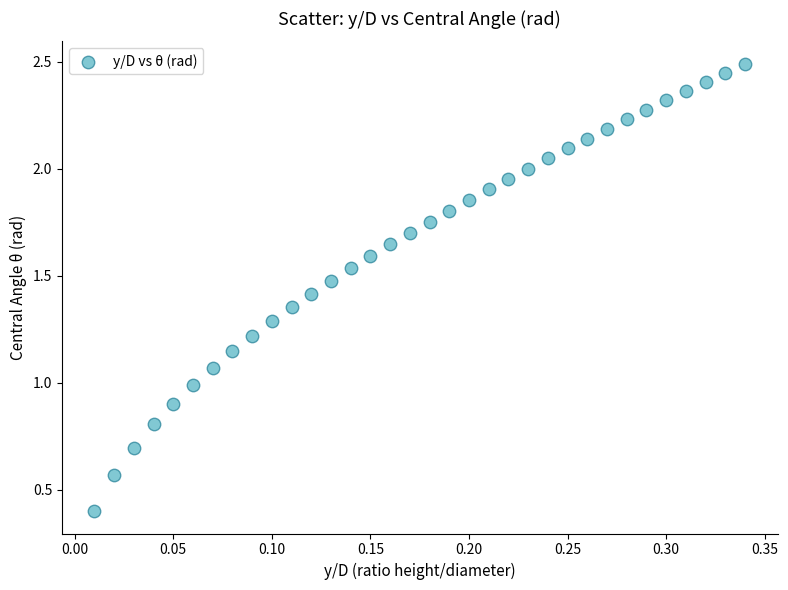

What is the range of X values (max minus min)?

0.3